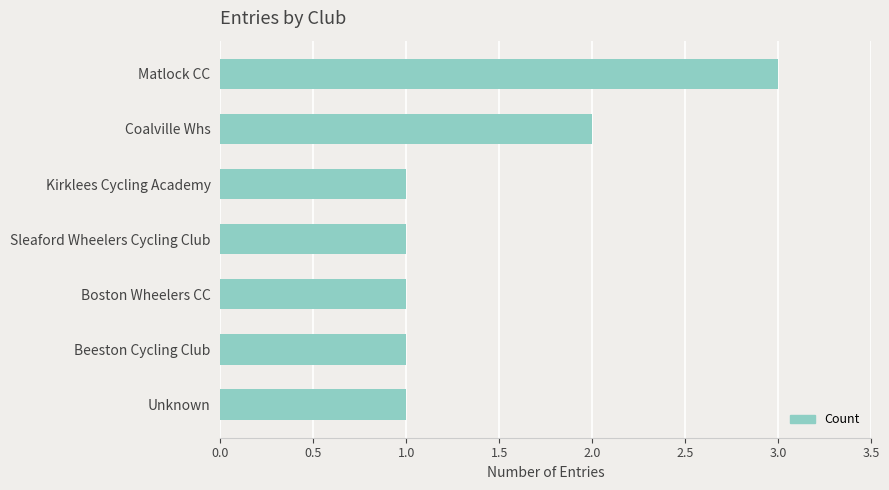

What is the greatest value displayed?

3